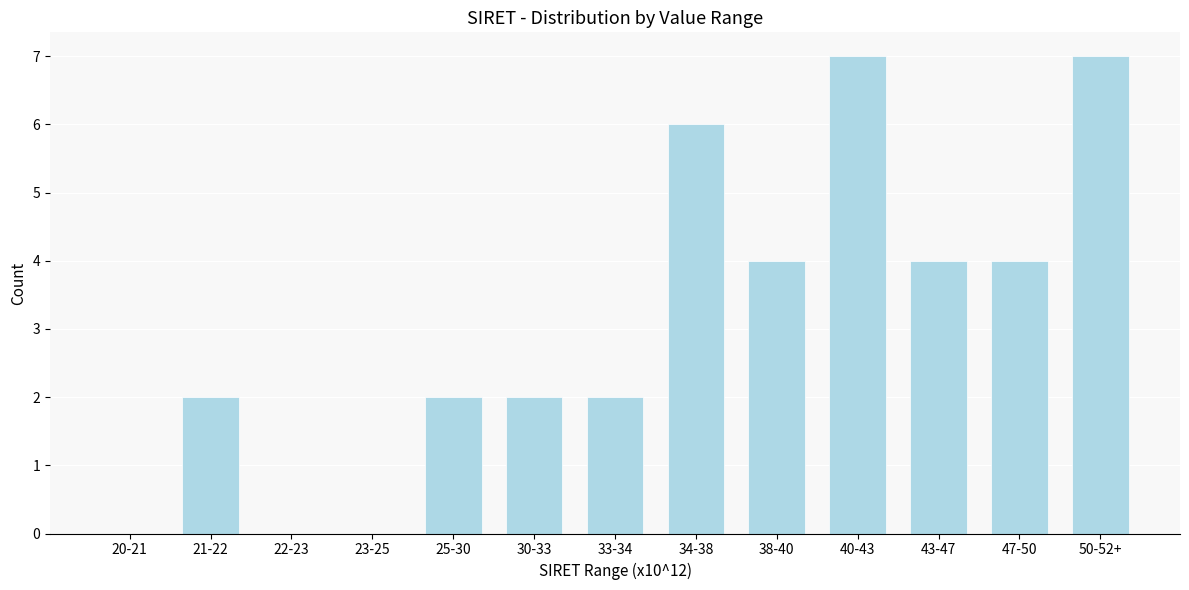

Reading right to left, list all the values displayed in this chart.

50-52+=7	47-50=4	43-47=4	40-43=7	38-40=4	34-38=6	33-34=2	30-33=2	25-30=2	23-25=0	22-23=0	21-22=2	20-21=0